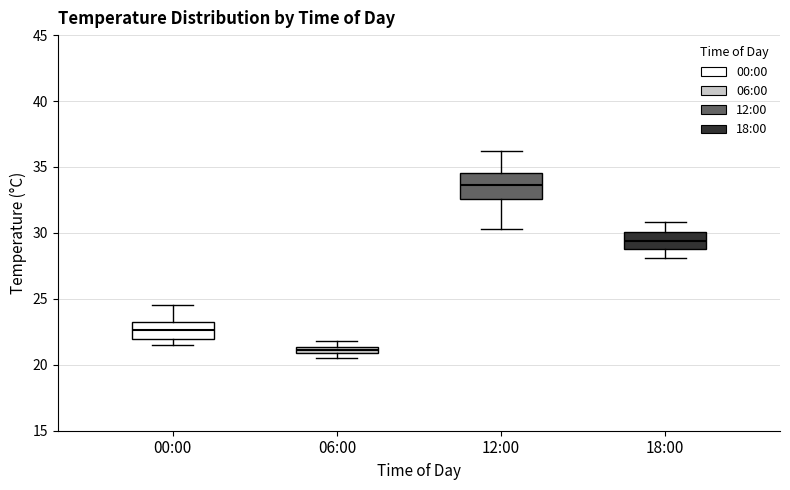

Where is the lower edge of the box for 18:00 on the y-axis? The values are not printed on the chart, so give them approximately, as read against the axis.

29.0